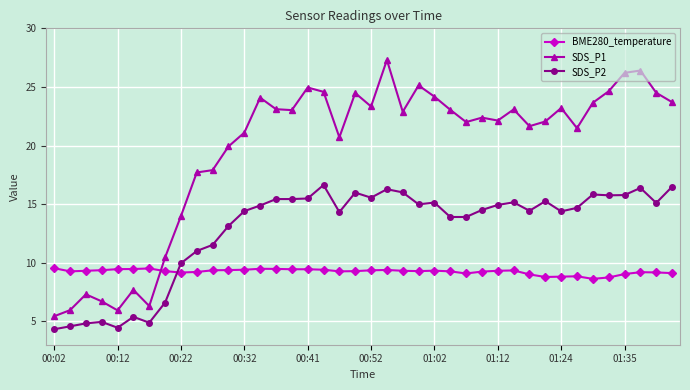

Does the chart have visible grid lines?

Yes